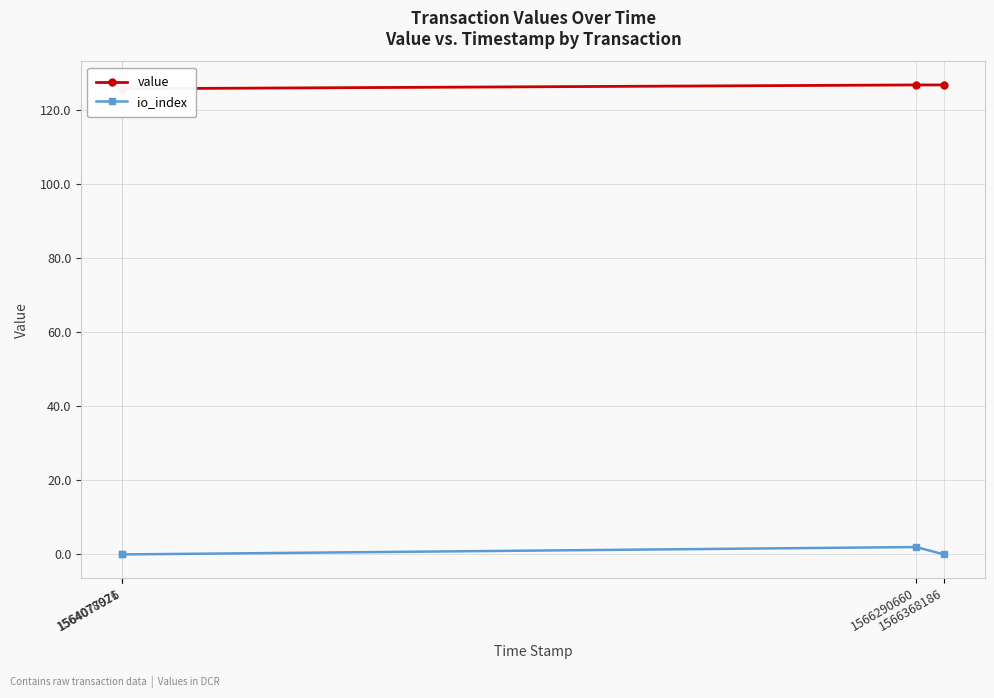

List the labels in order of value value, largest first.

1566290660, 1566368186, 1564077976, 1564078021